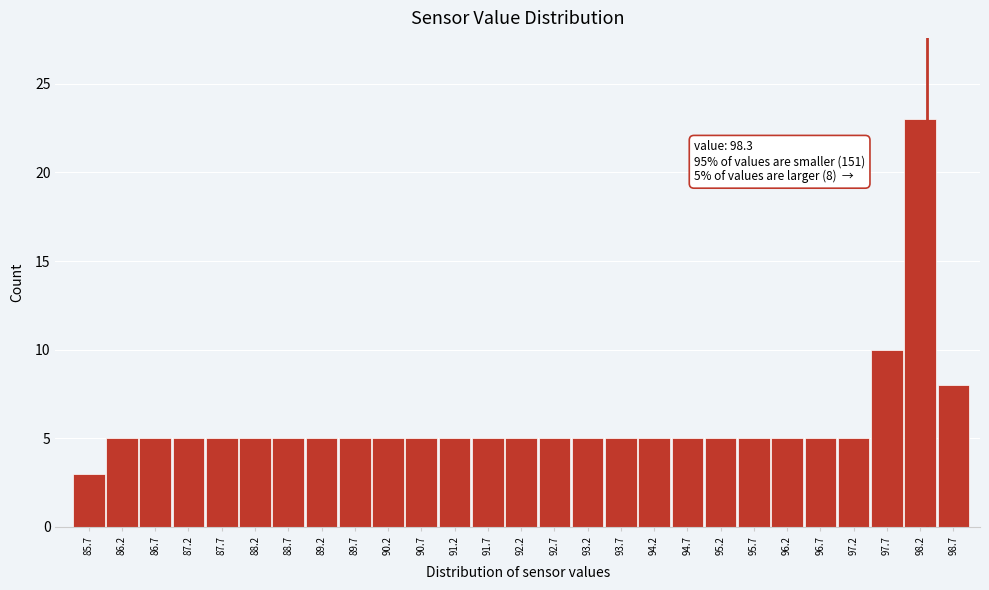

Over which range of the x-axis is the bar tallest?

97.95 to 98.45